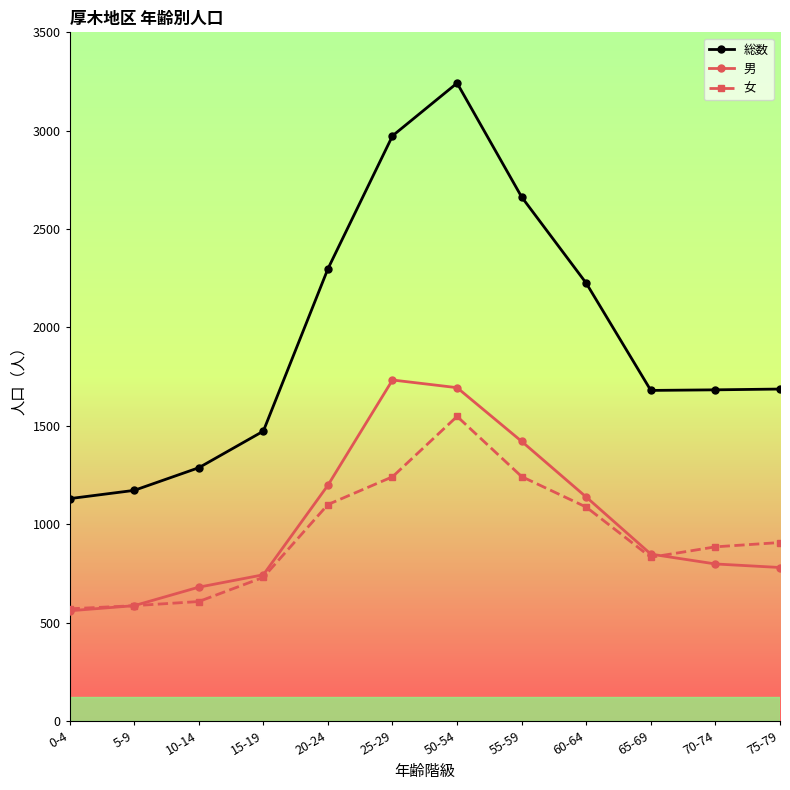

At which label is 男 closest to 1146?

60-64